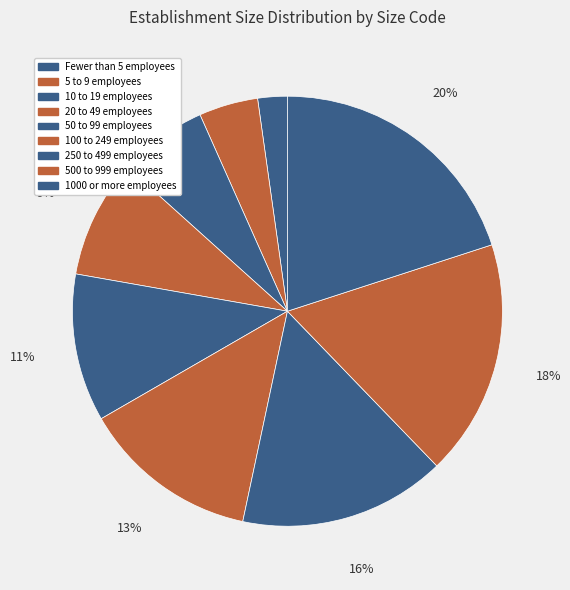

How much of the chart is everything except Fewer than 5 employees?

97.8%